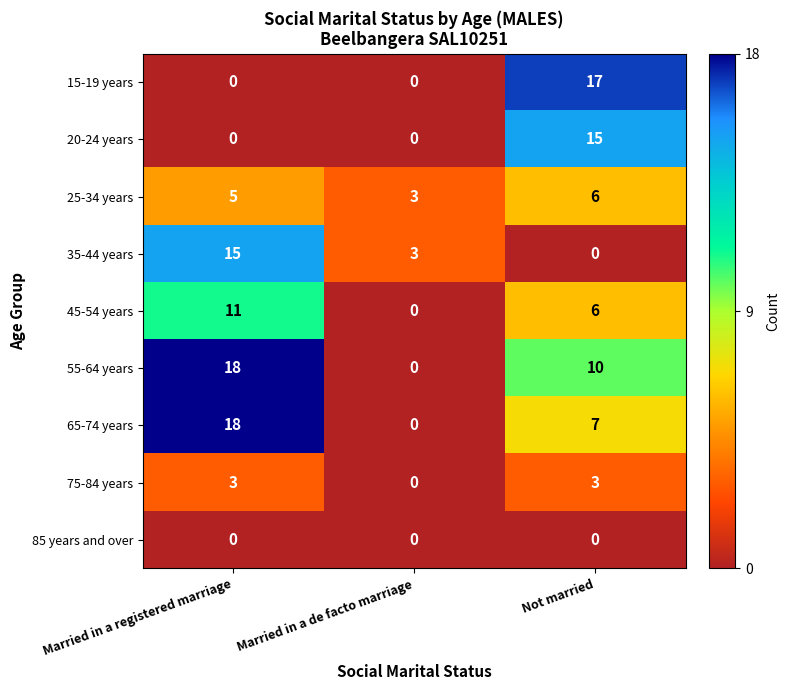

What is the difference between the maximum and minimum values in the 20-24 years series?

15